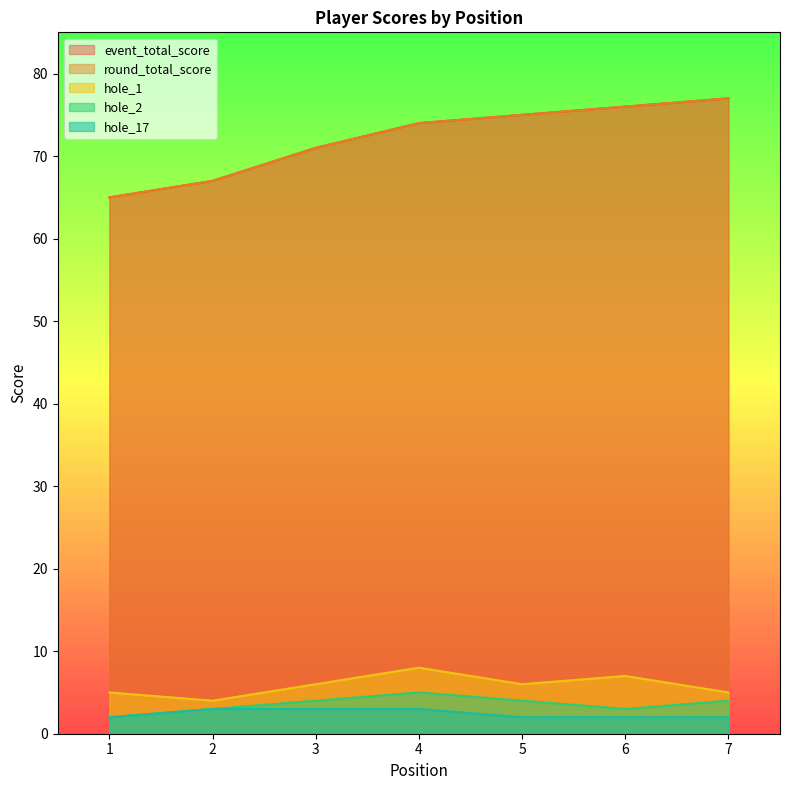

What is the value of the hole_2 point at the 5th from the left?

4